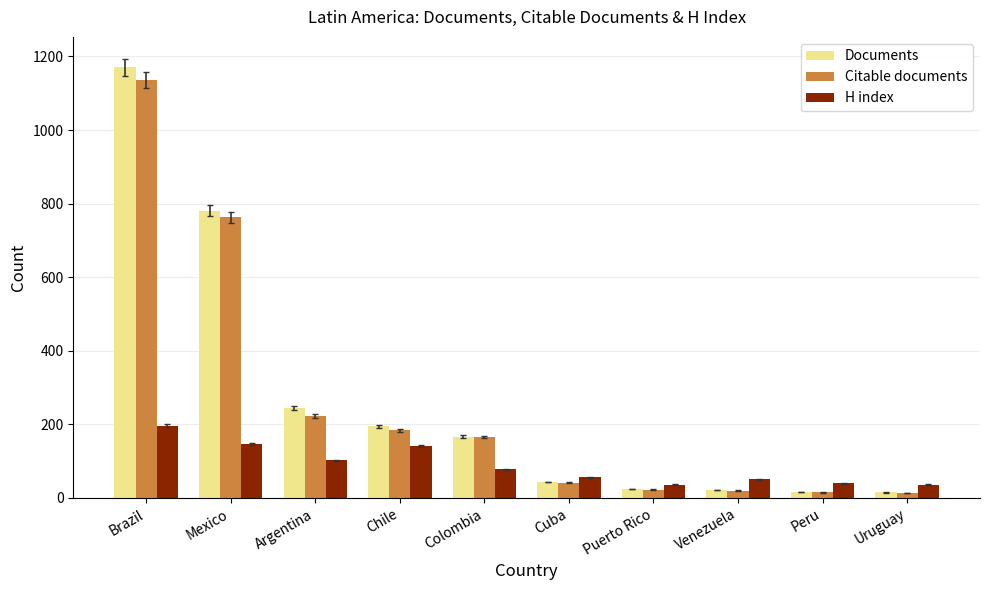

What is the total value across all series at Chile?

521